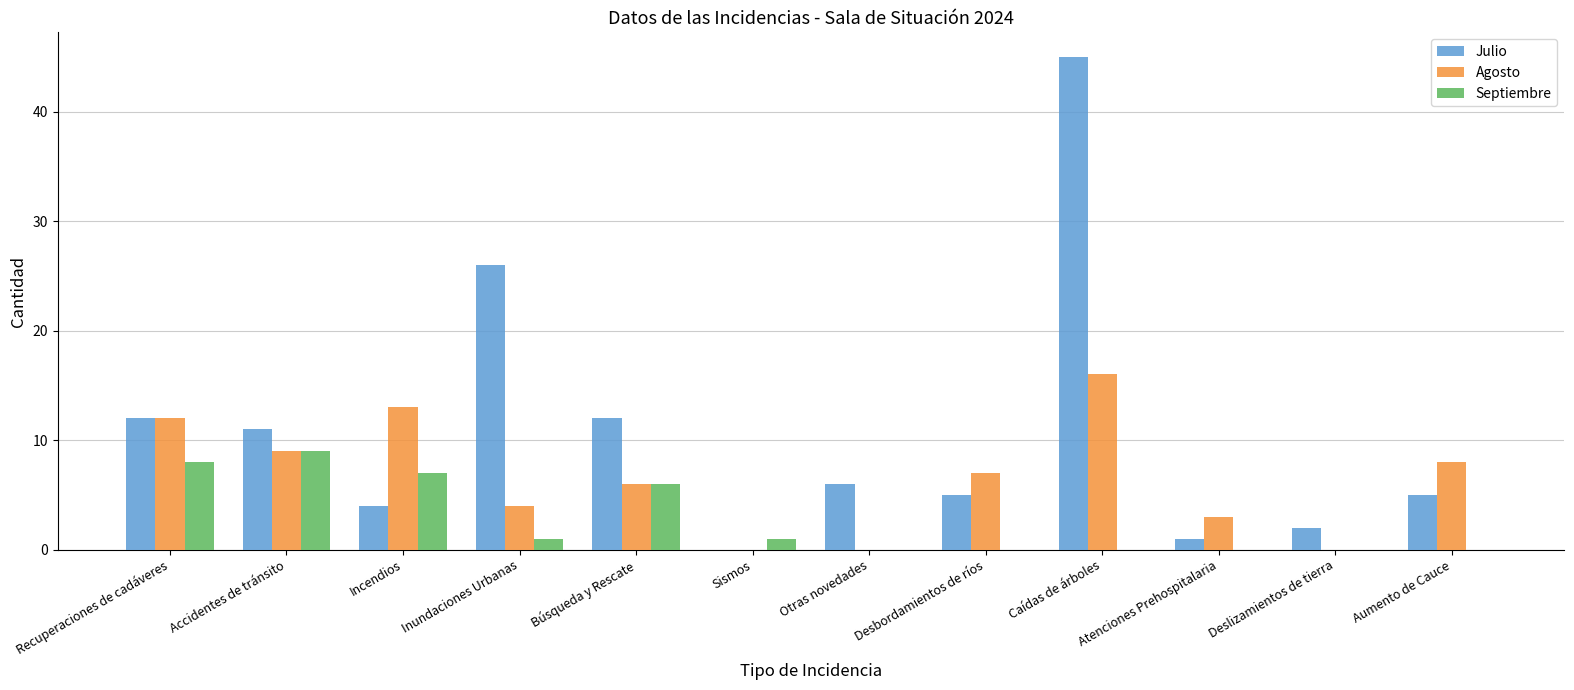

Between Inundaciones Urbanas and Sismos, which series saw the biggest shift?

Julio